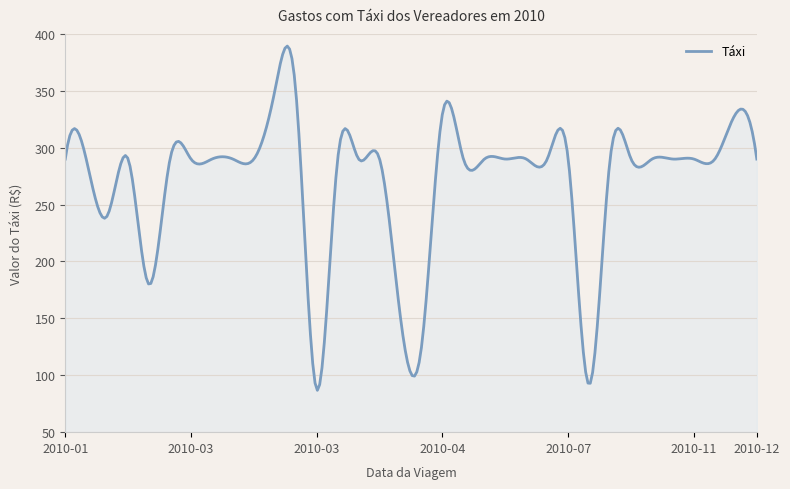

What is the minimum value shown in the chart?

86.8